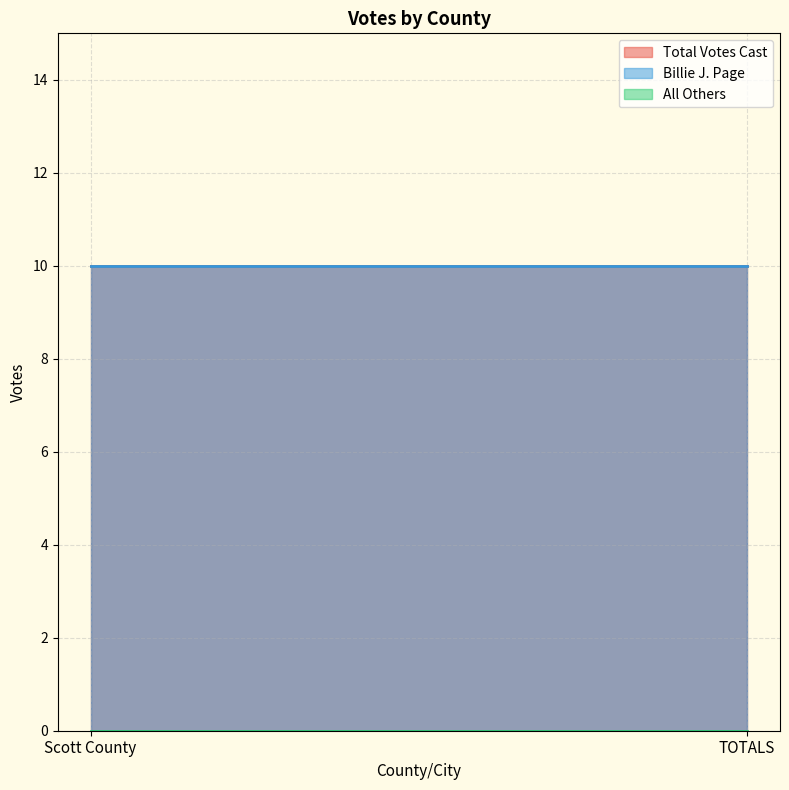

Reading right to left, list all the values displayed in this chart.

Total Votes Cast: 10	10
Billie J. Page: 10	10
All Others: 0	0